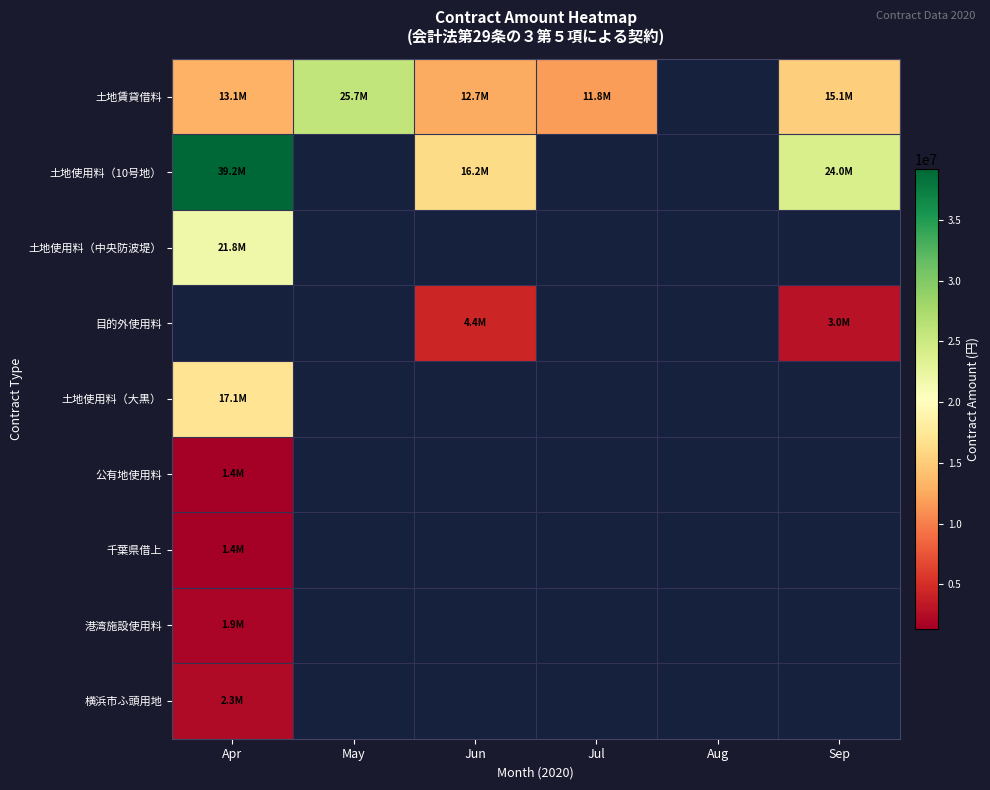

Which series changed the most between Apr and May?

土地賃貸借料